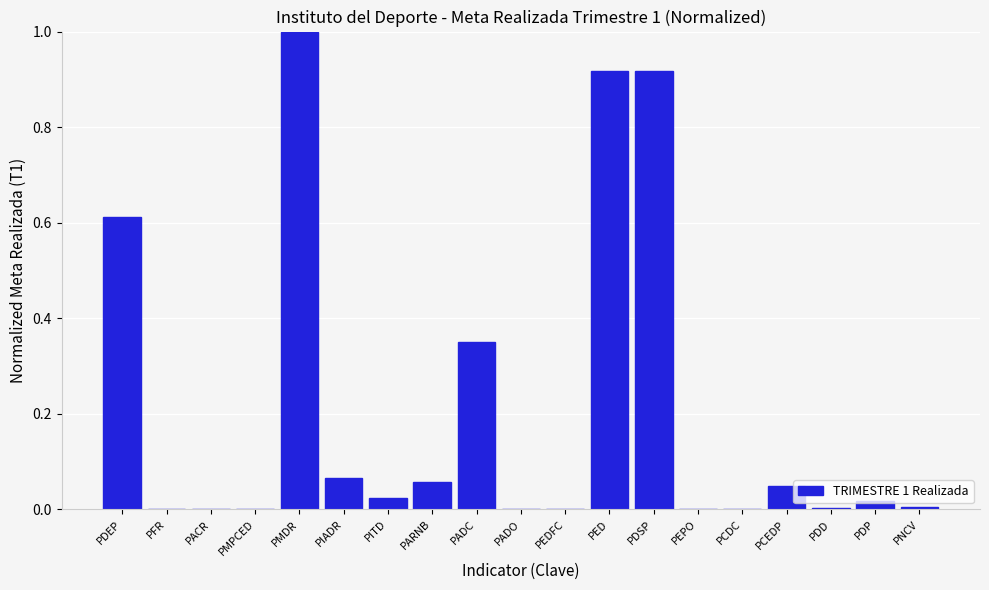

The value at PDP is 0.0. True or false?

True